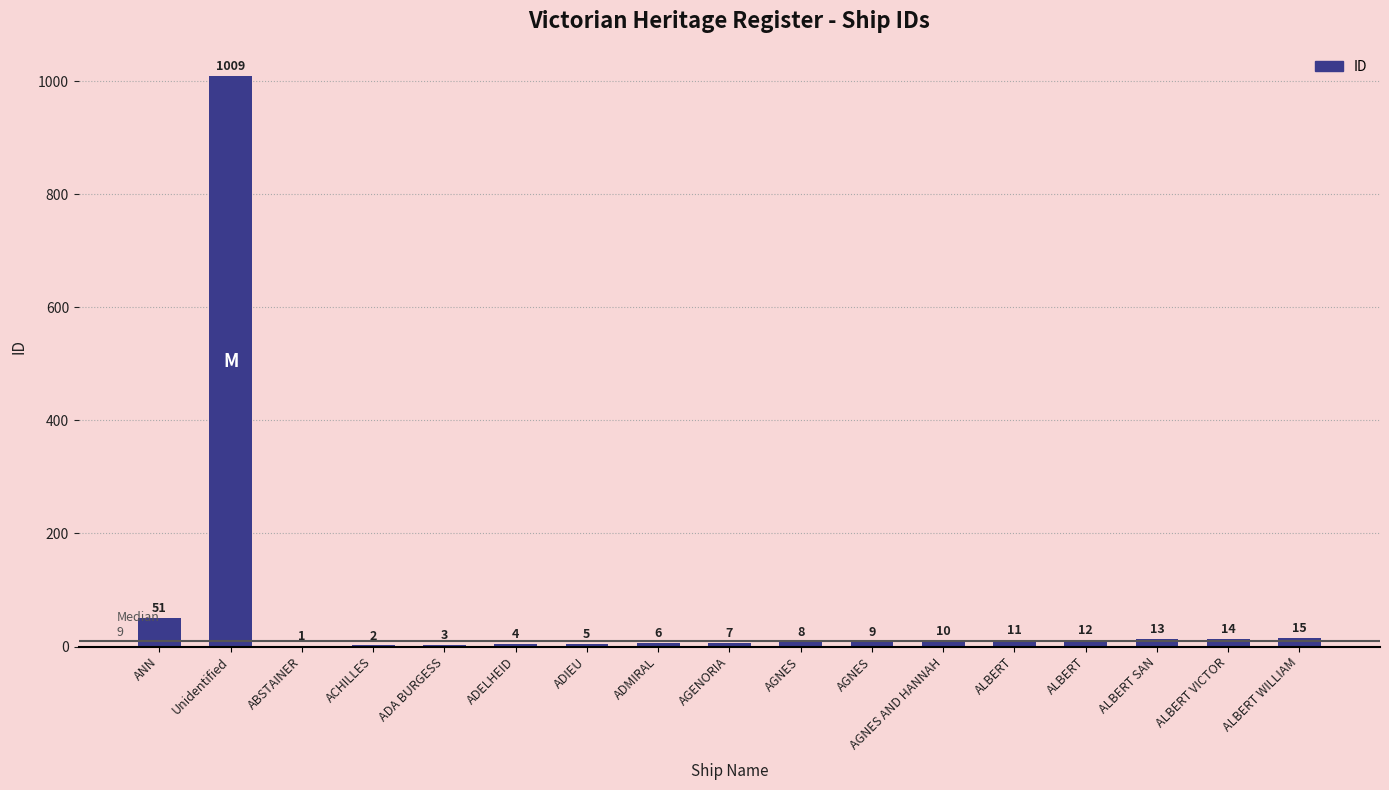

What is the label of the 2nd bar from the right?

ALBERT VICTOR